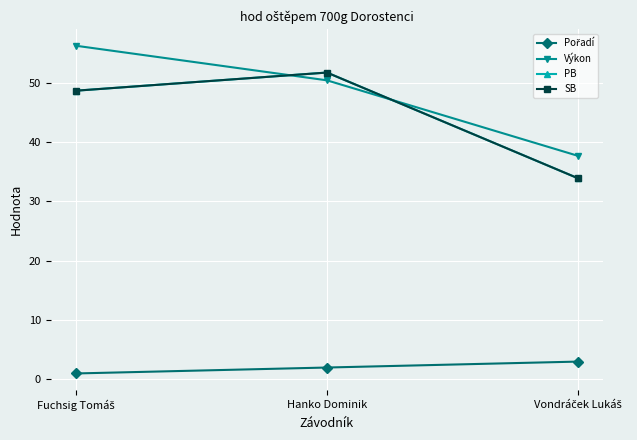

Rank the categories by PB value from lowest to highest.

Vondráček Lukáš, Fuchsig Tomáš, Hanko Dominik